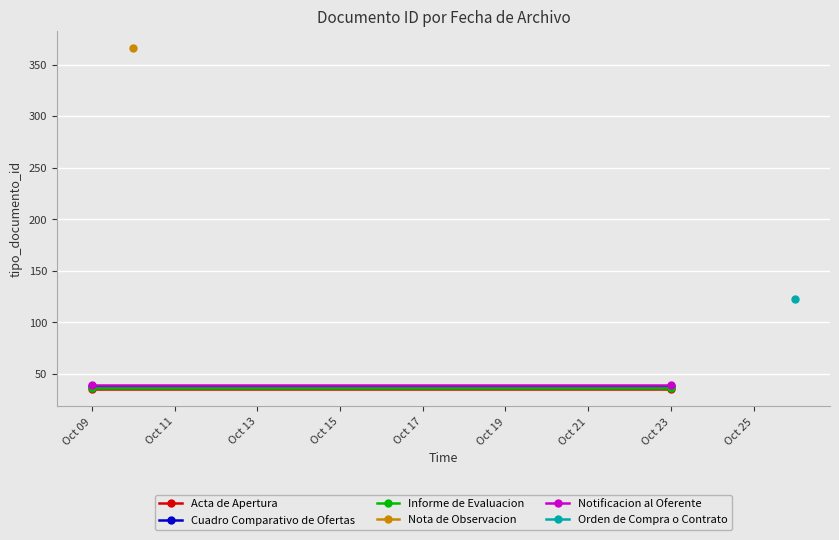

The Acta de Apertura series shows 35 at Oct 23. True or false?

True